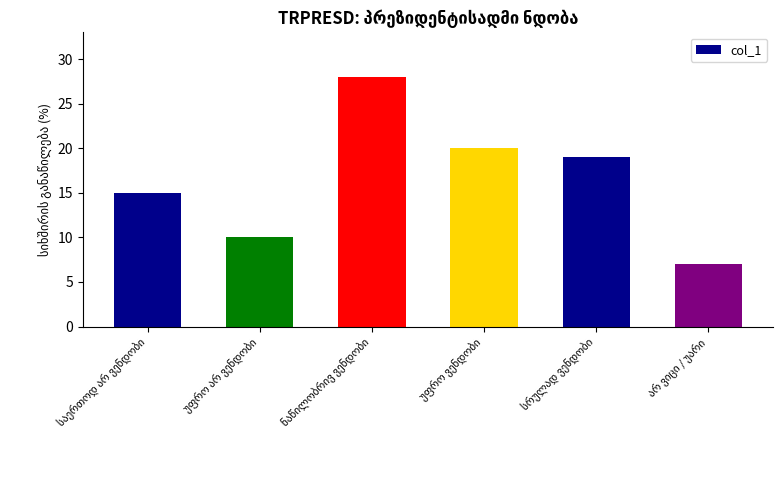

What is the minimum value shown in the chart?

7